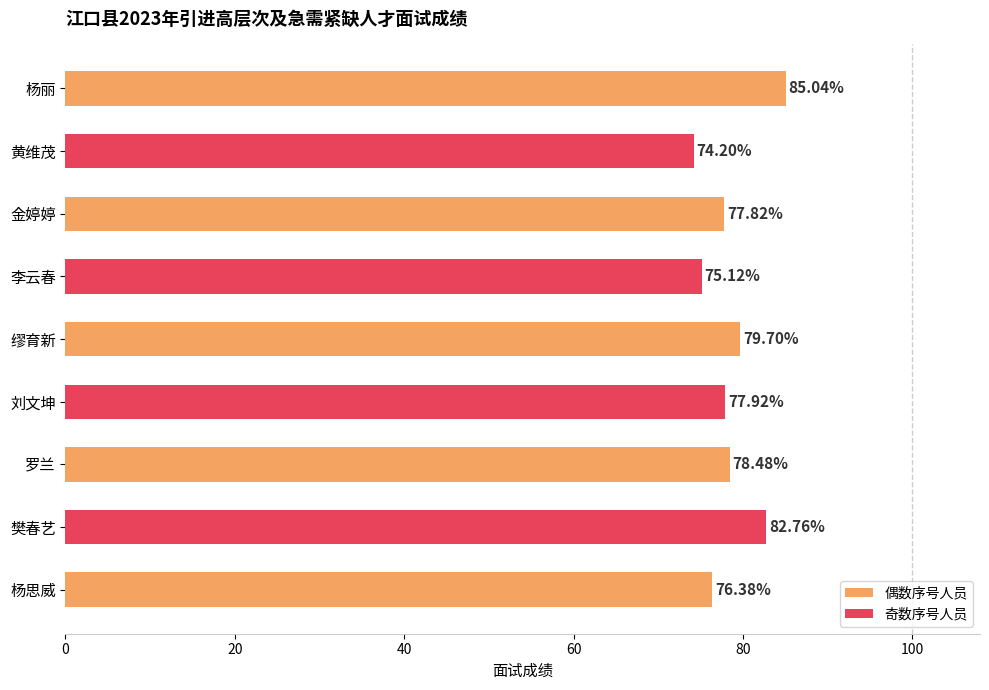

How many distinct data groups are displayed?

1